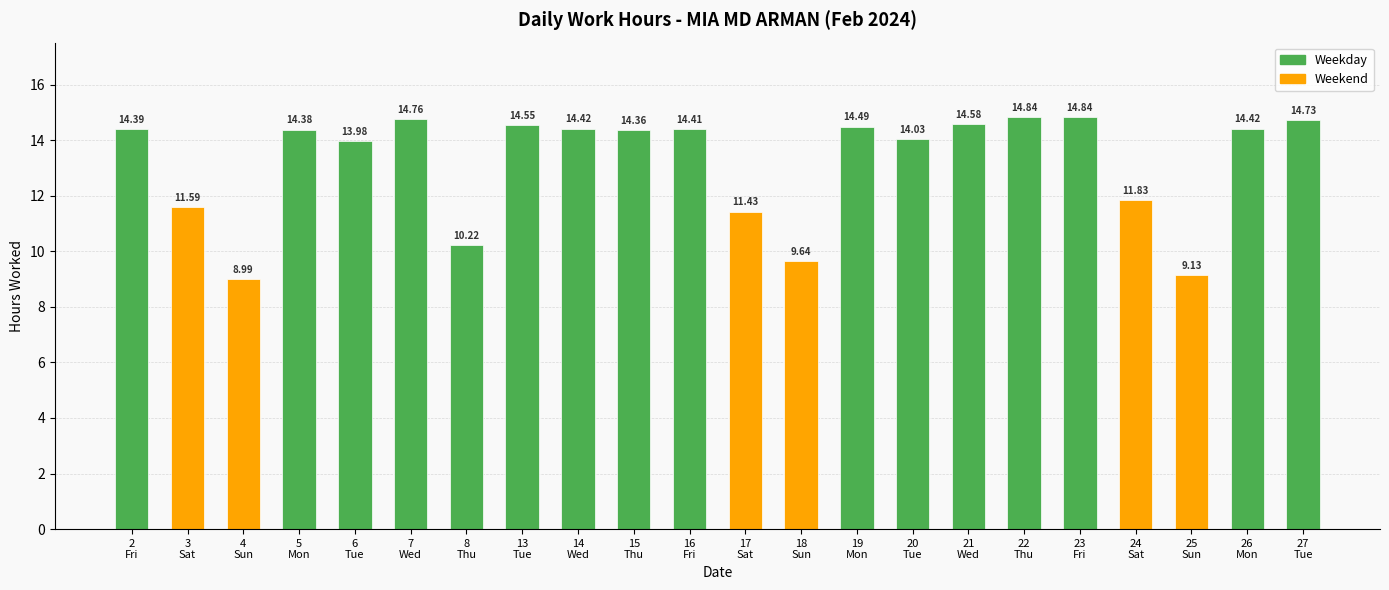

What is the sum of all values?

290.0